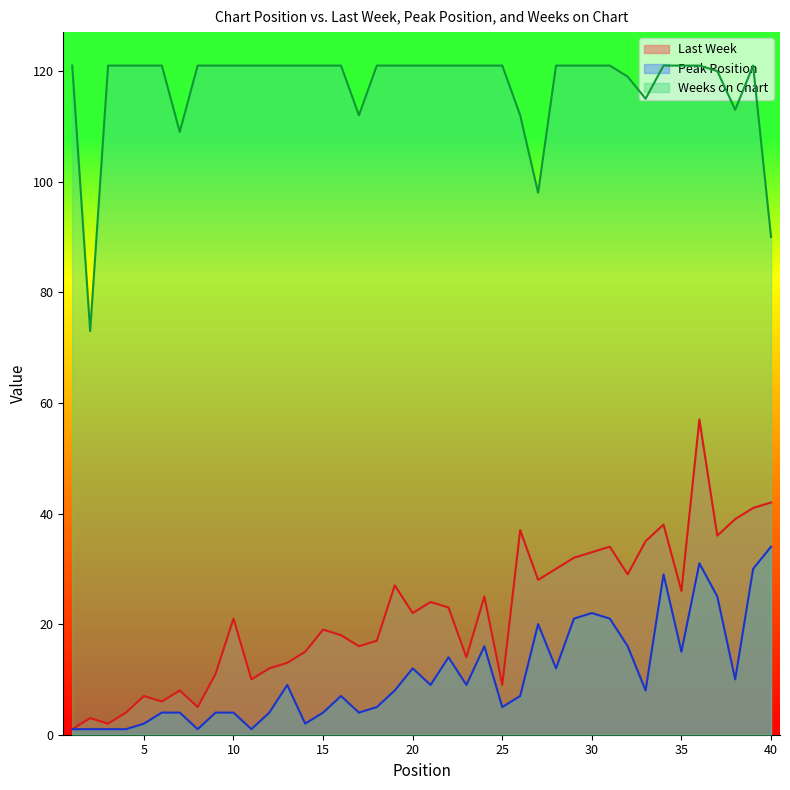

Which category has the highest value in the Peak Position series?

40